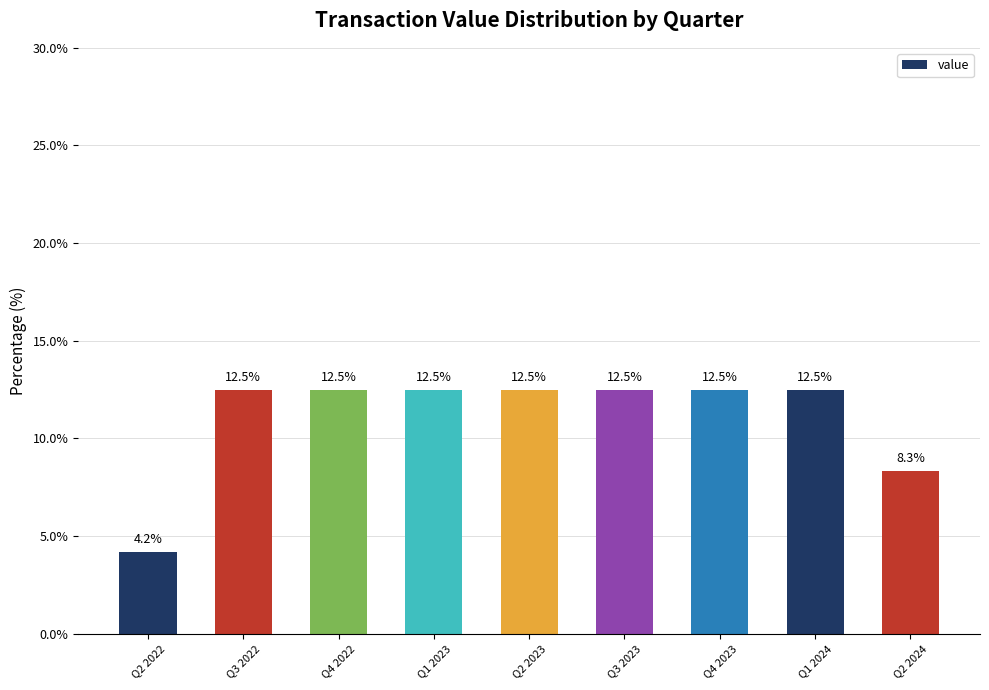

What is the label of the 6th bar from the right?

Q1 2023